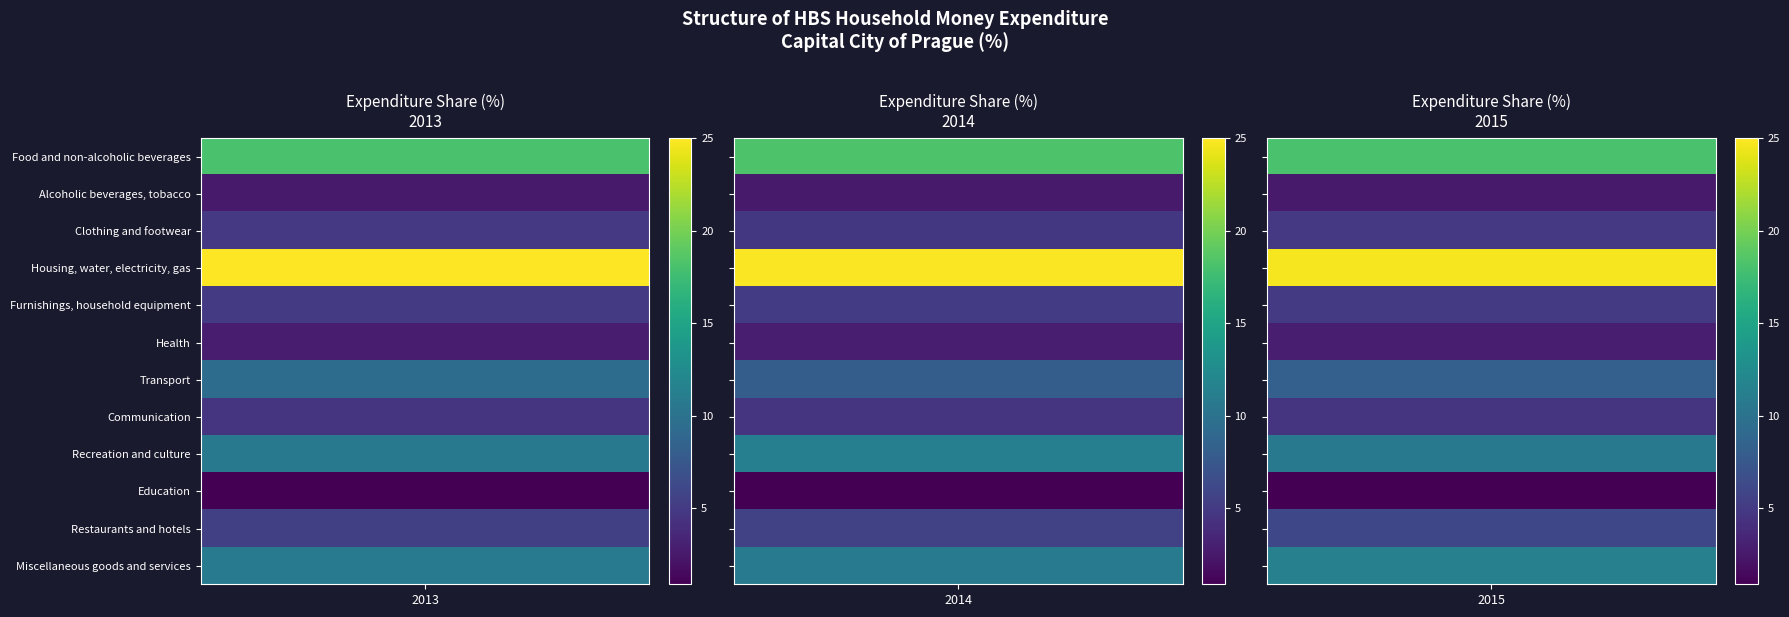

What is the difference between the second highest and minimum values in the Communication series?

0.1